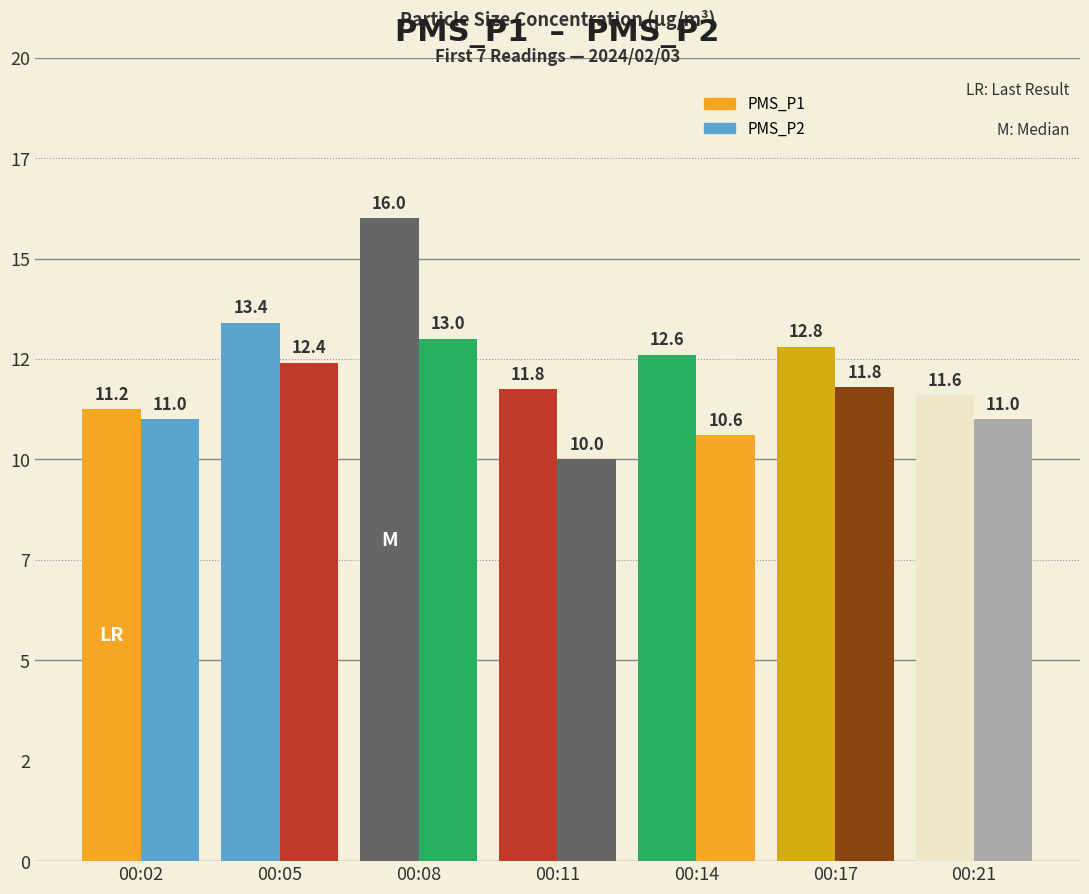

What is the average value of the PMS_P1 series?

12.8